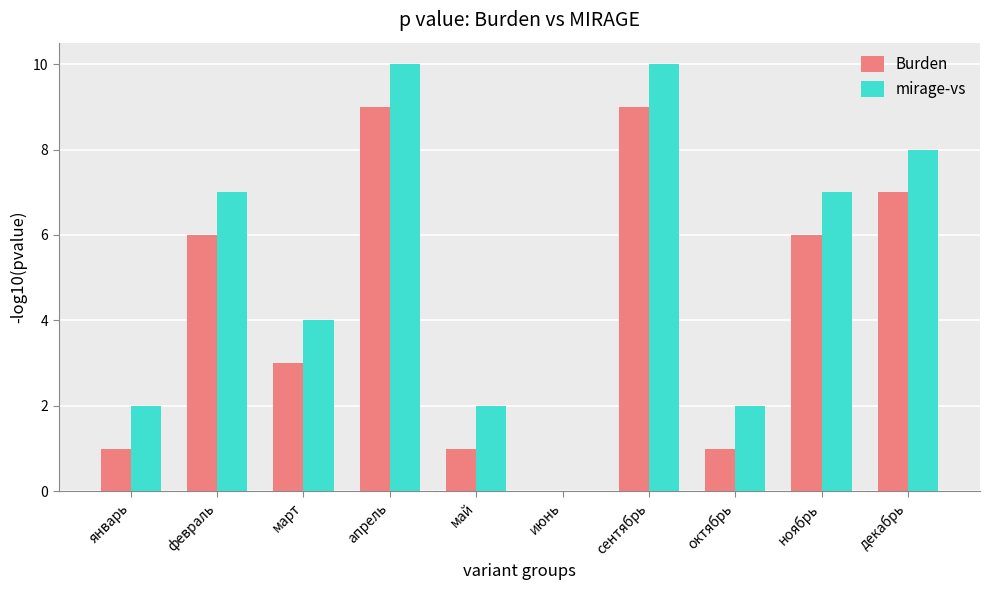

True or false: Burden has a value of 0 at январь.

False